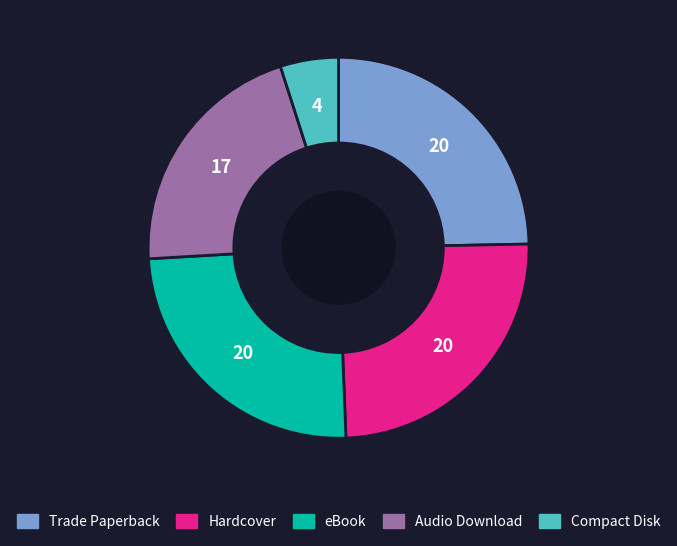

What is the smallest slice in the pie chart?

Compact Disk